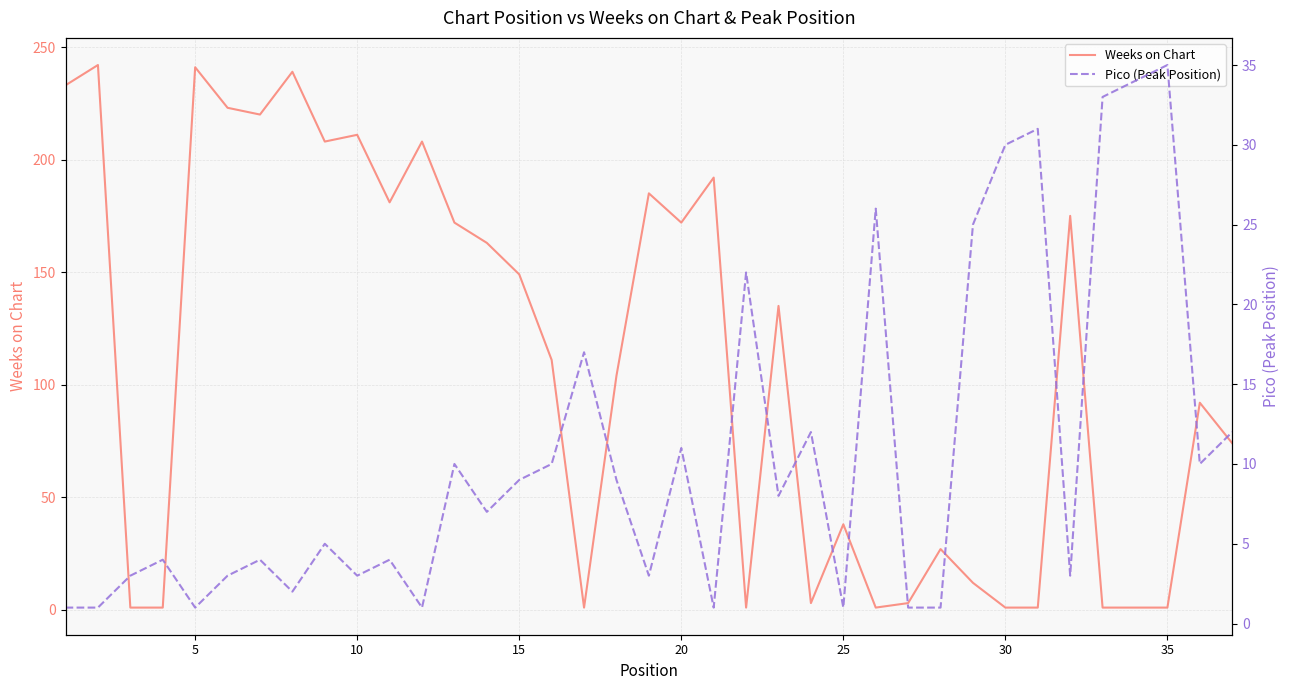

What is the maximum value for Weeks on Chart?

242